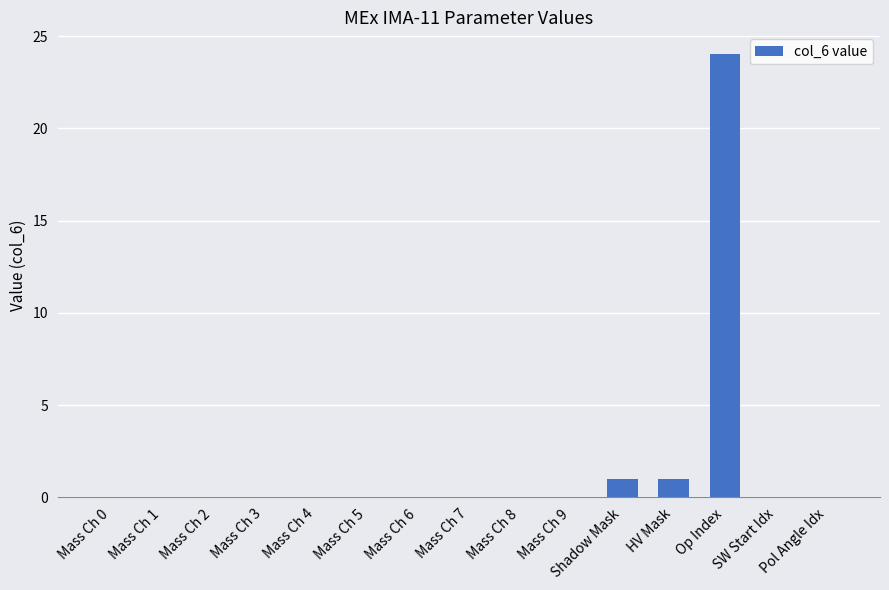

The value at Op Index is 41. True or false?

False